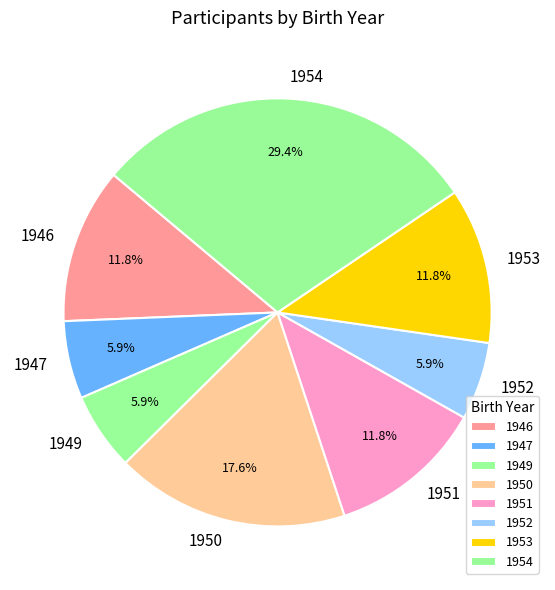

Is 1949 the majority of the pie?

No